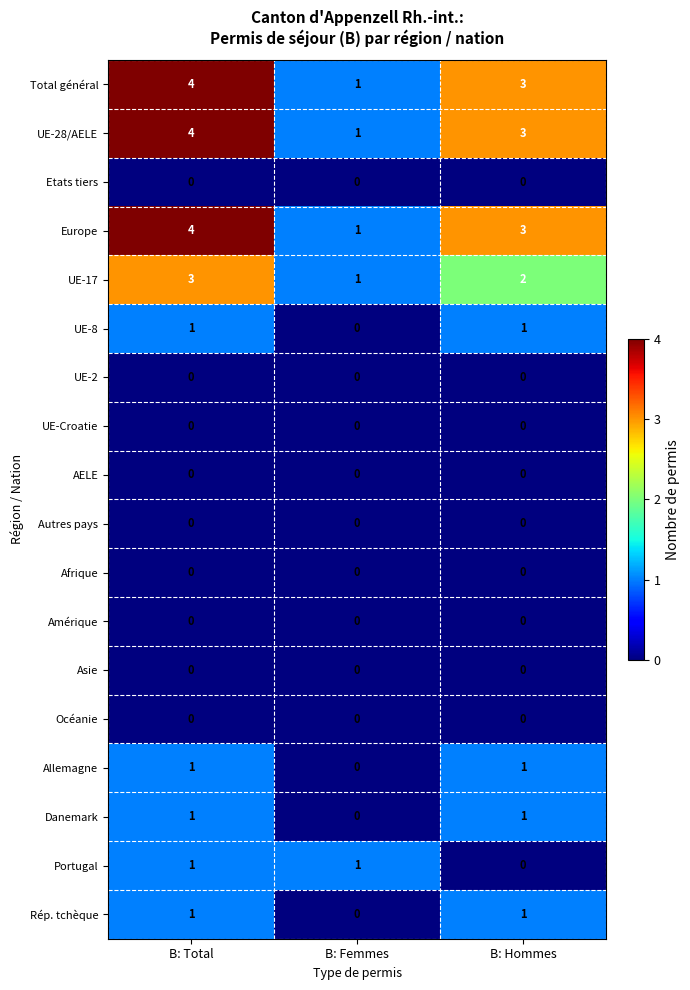

List the labels in order of UE-28/AELE value, largest first.

B: Total, B: Hommes, B: Femmes